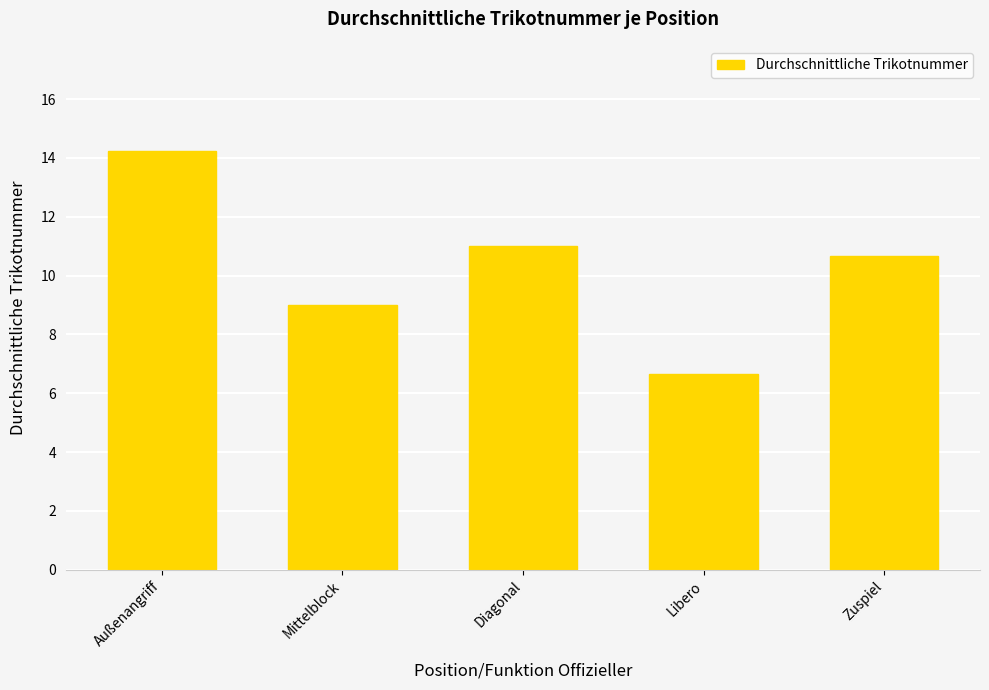

What is the difference between the values at Libero and Mittelblock?

2.3